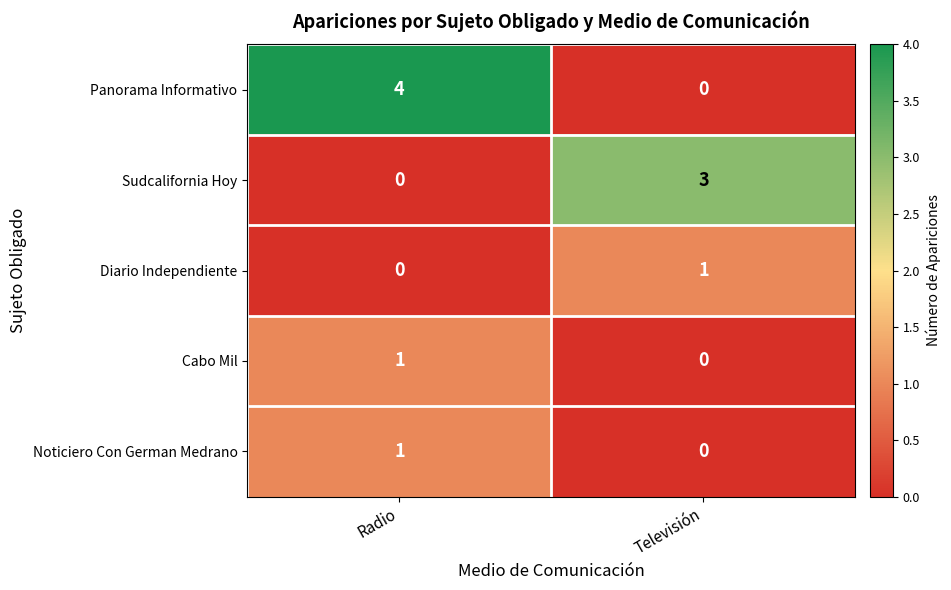

What is the sum of all Sudcalifornia Hoy values?

3